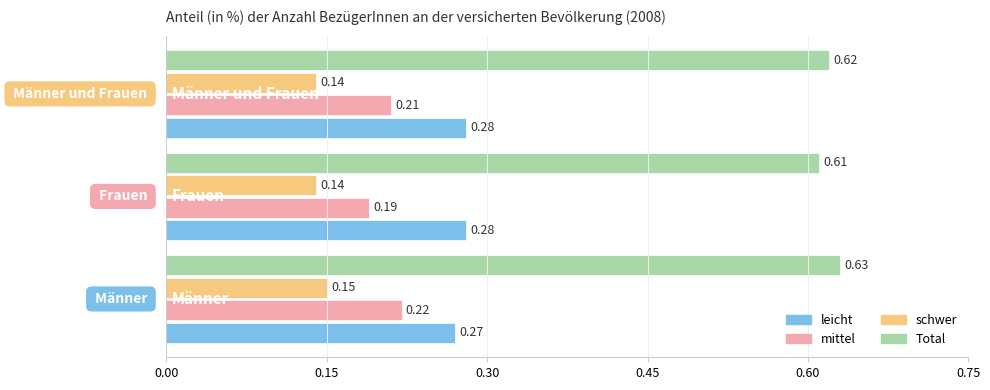

Which series has the largest range (max minus min)?

mittel